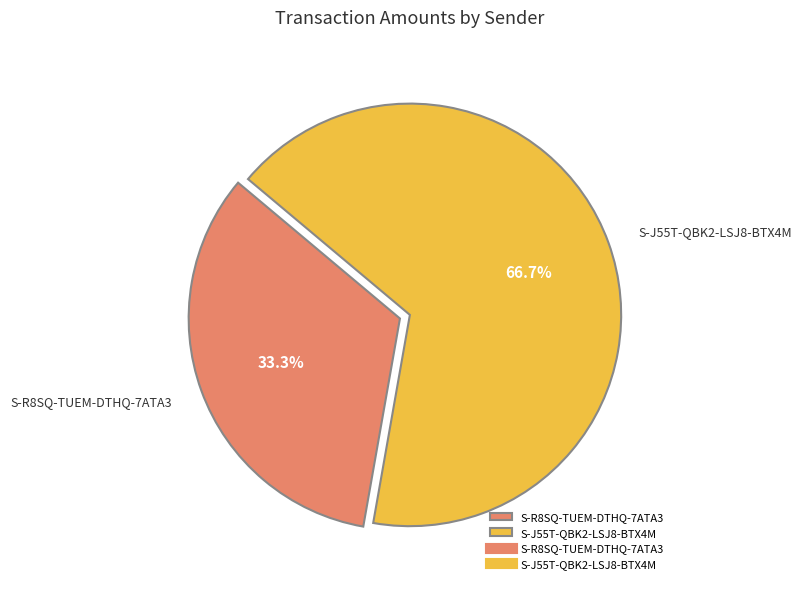

To the nearest percent, what is the average slice percentage?

50%